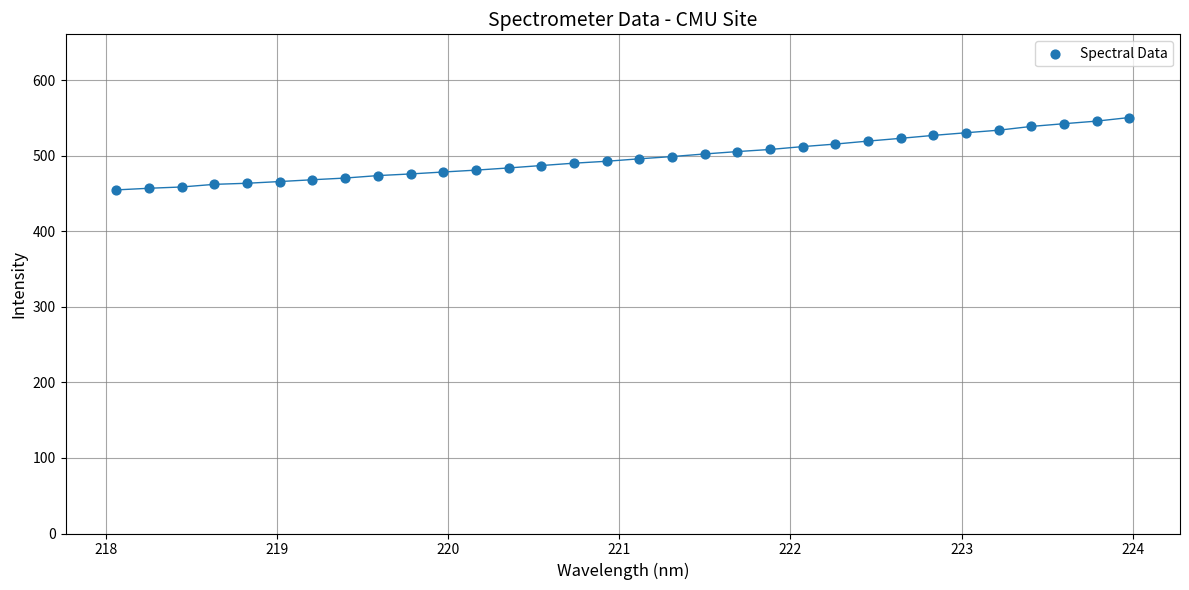

What is the range of X values (max minus min)?

5.9